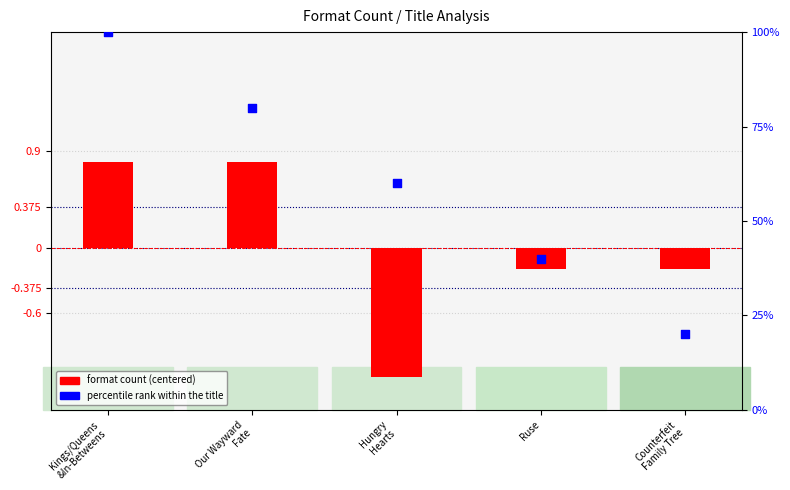

Which series contains the lowest Y value?

format count (centered)